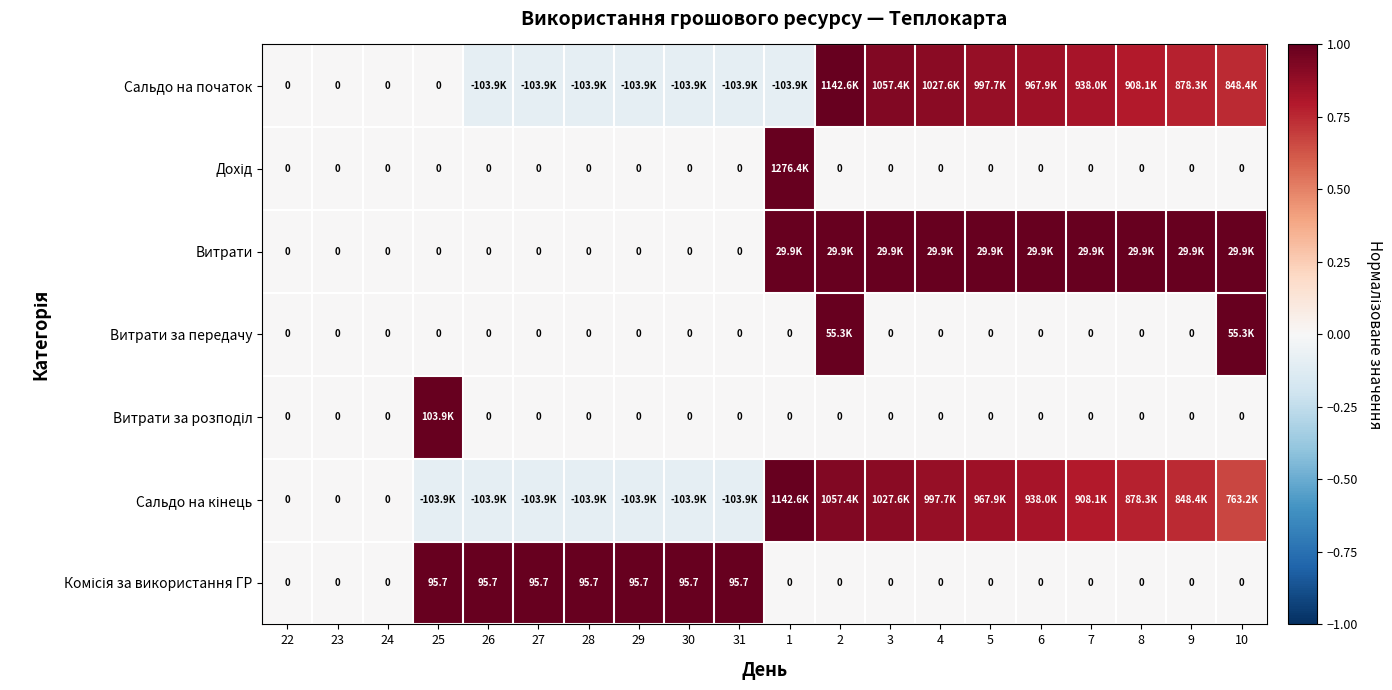

List the labels in order of Дохід value, smallest first.

22, 23, 24, 25, 26, 27, 28, 29, 30, 31, 2, 3, 4, 5, 6, 7, 8, 9, 10, 1